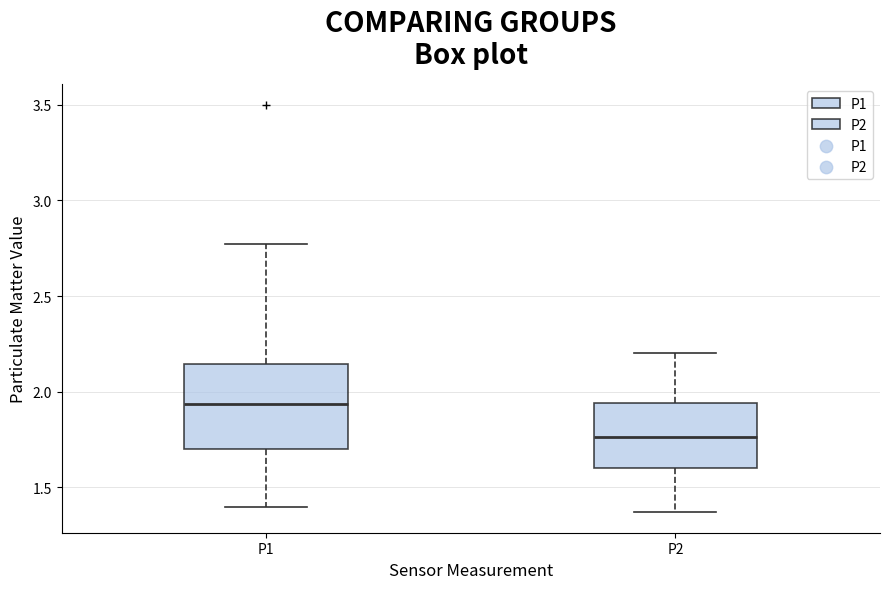

Where does the median line of the box for P1 sit on the y-axis? The values are not printed on the chart, so give them approximately, as read against the axis.

1.95